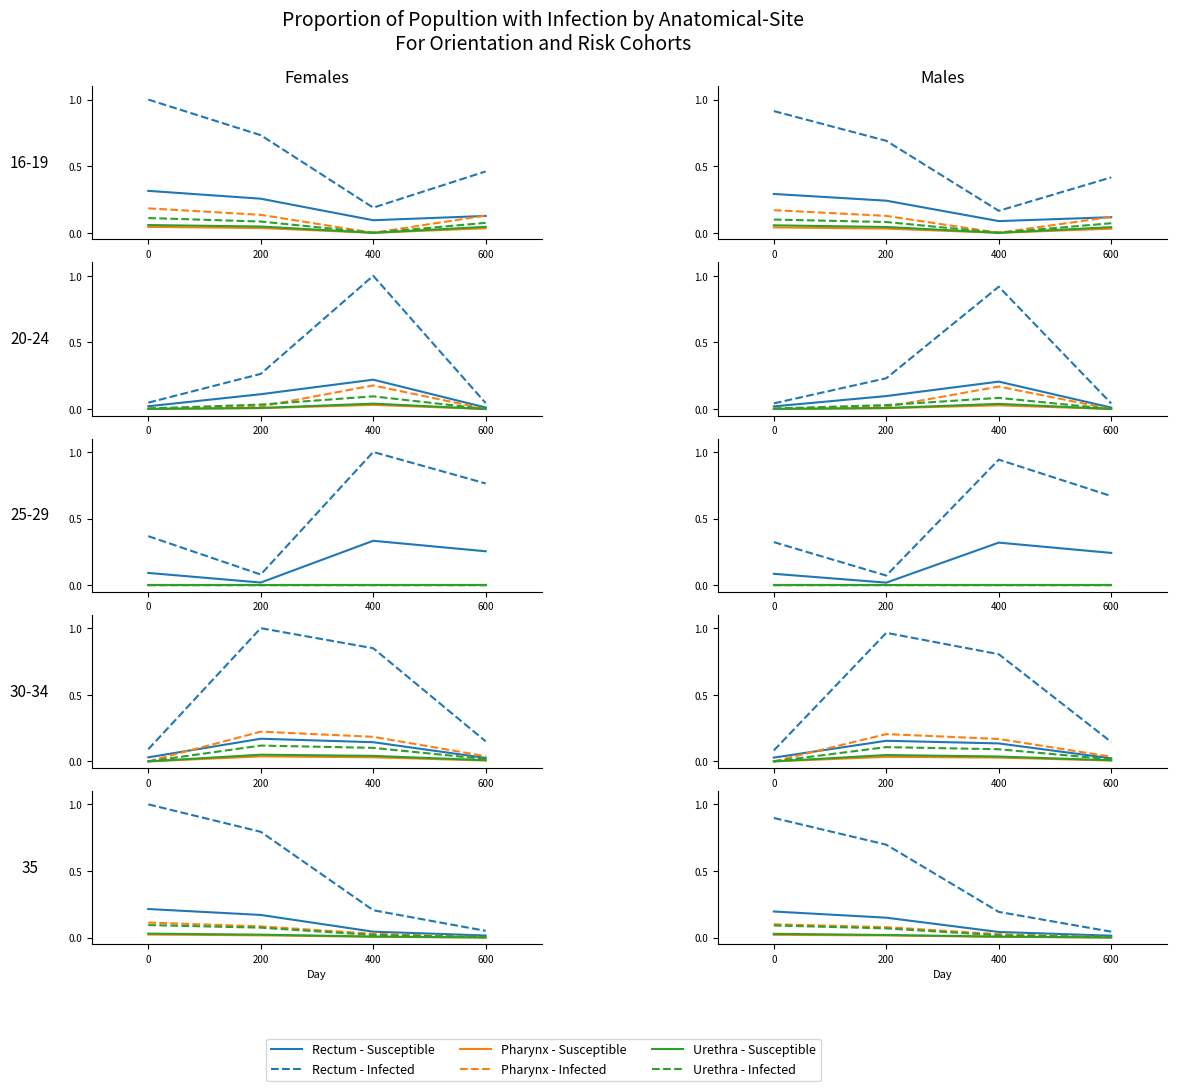

What is the difference between the second highest and second lowest values in the Rectum - Susceptible series?

0.1